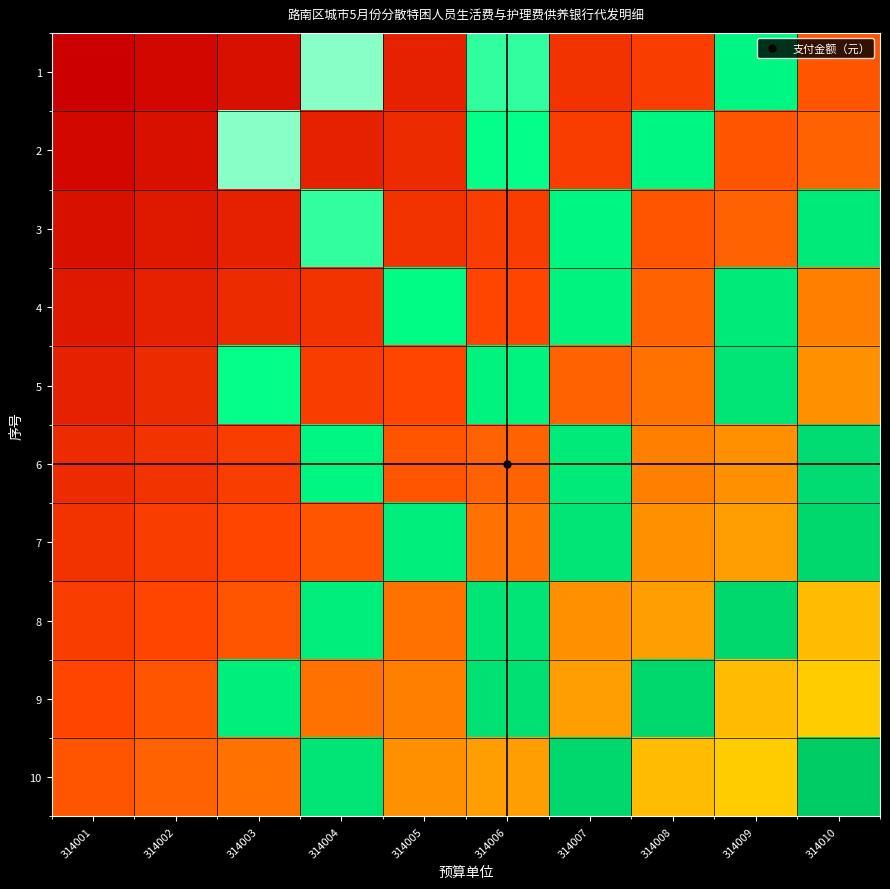

Rank the series at 314001 from highest to lowest value.

10, 9, 8, 7, 6, 5, 4, 3, 2, 1